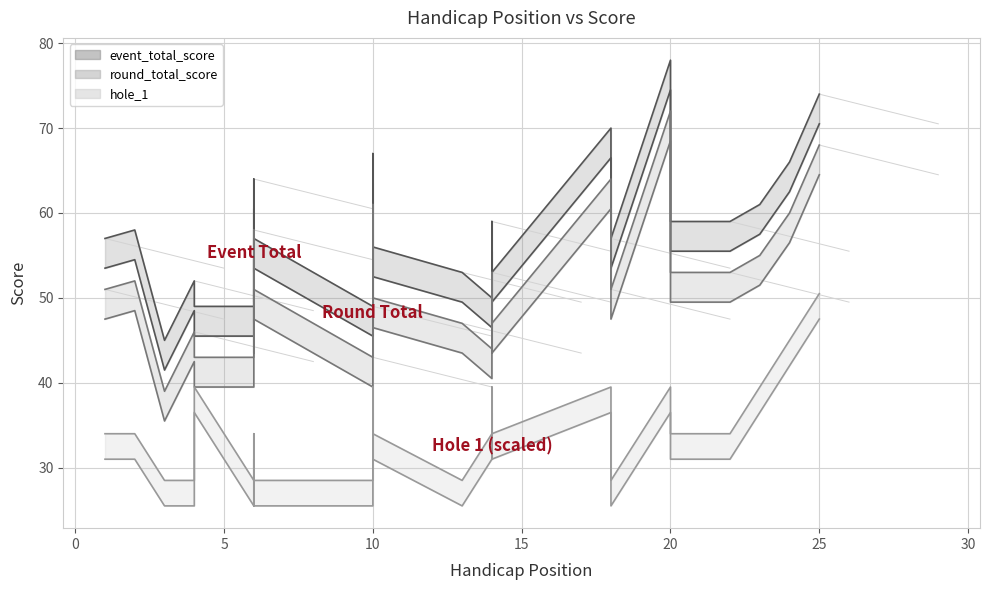

How many interior local peaks does the event_total_score series have?

8